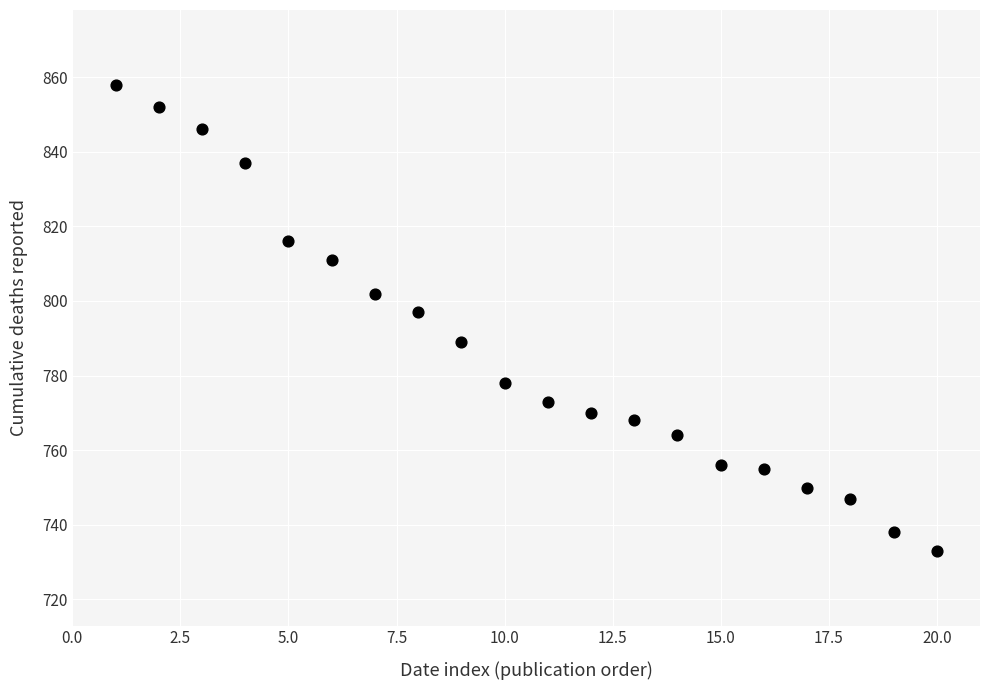

What Y value in the scatter plot is closest to 795?

797